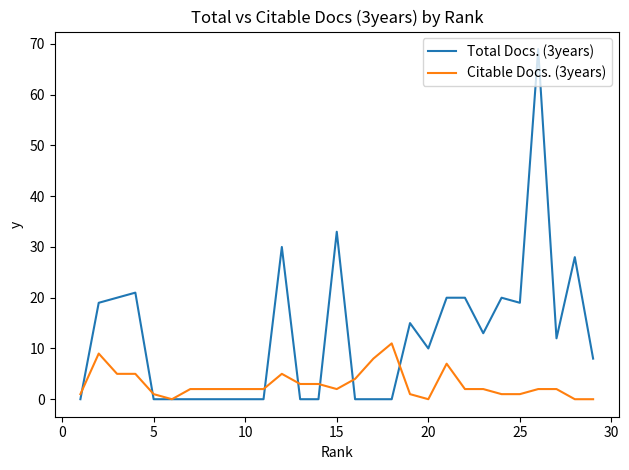

Which series has the largest total across all categories?

Total Docs. (3years)